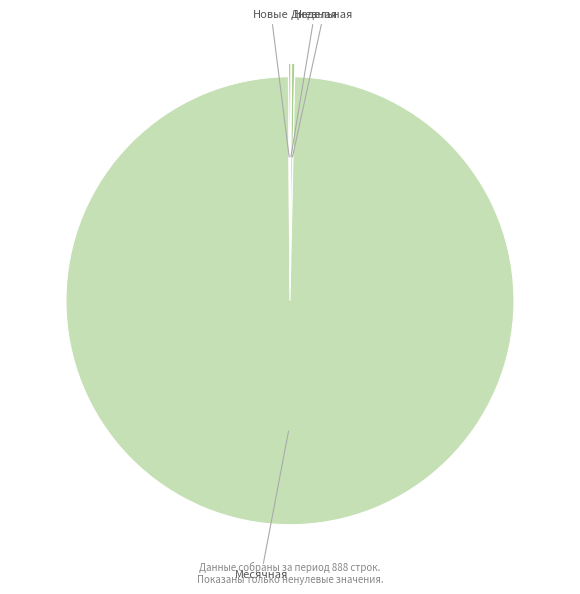

What is the largest slice in the pie chart?

Месячная